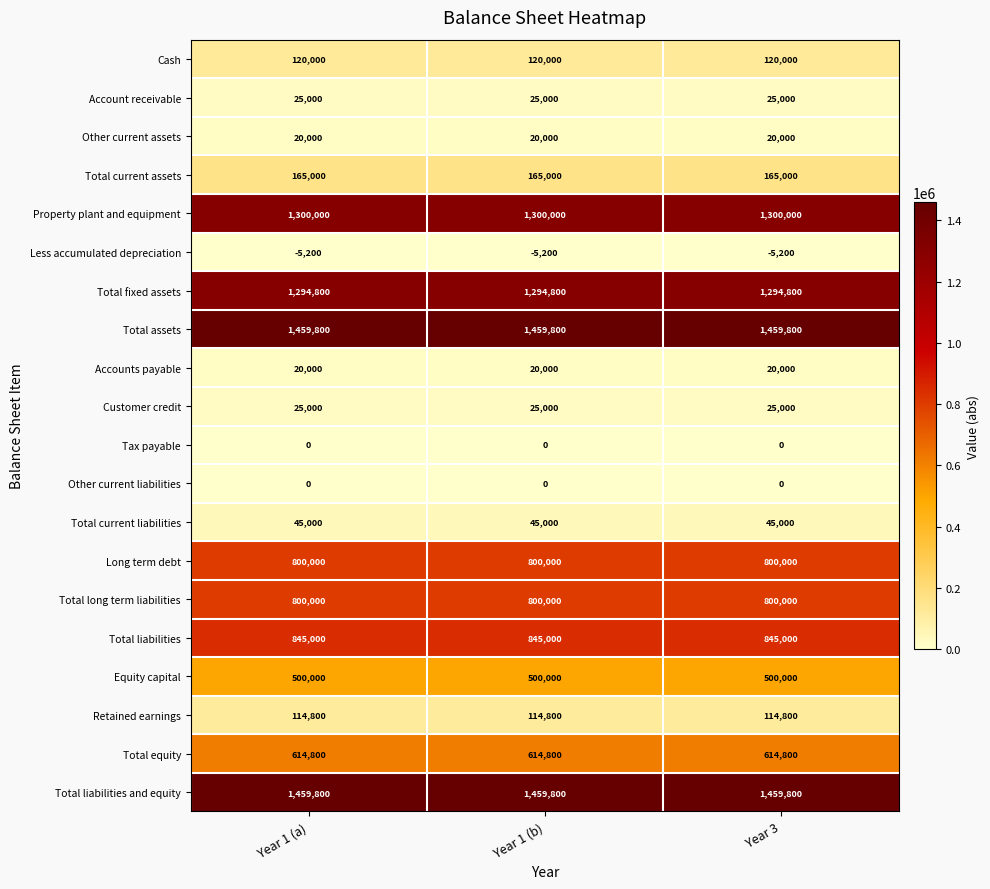

What value does the Less accumulated depreciation series have at Year 3?

-5200